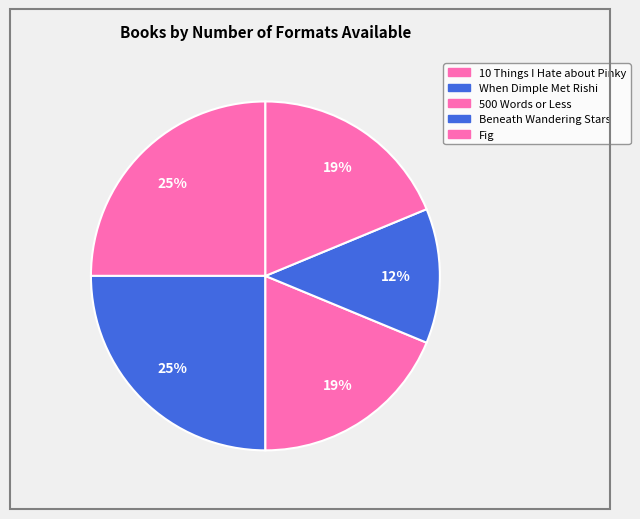

Which category has the smallest portion of the pie?

Beneath Wandering Stars